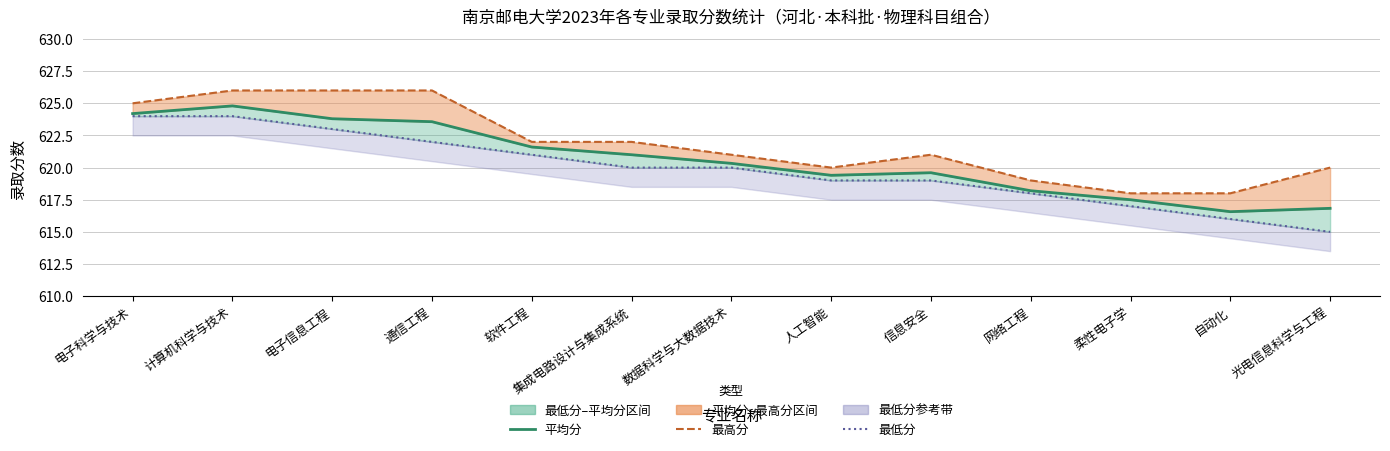

How many lines are shown in the chart?

3